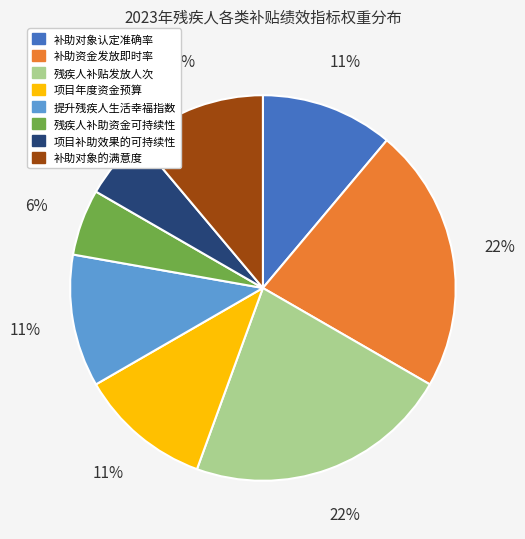

Is 提升残疾人生活幸福指数 the majority of the pie?

No